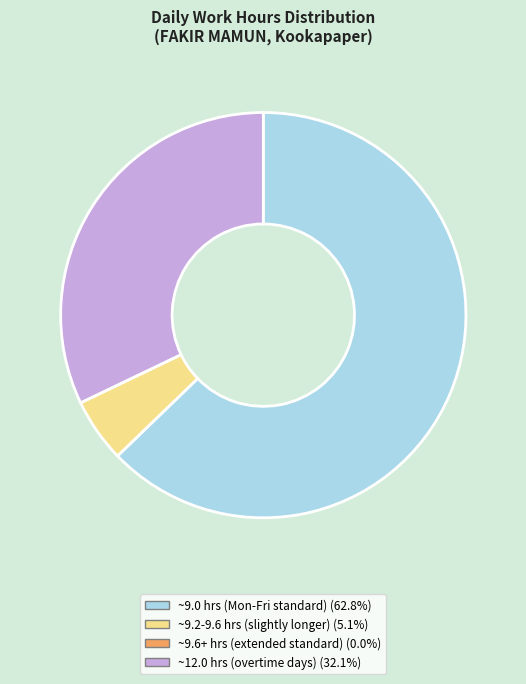

Does any single category account for the majority?

Yes